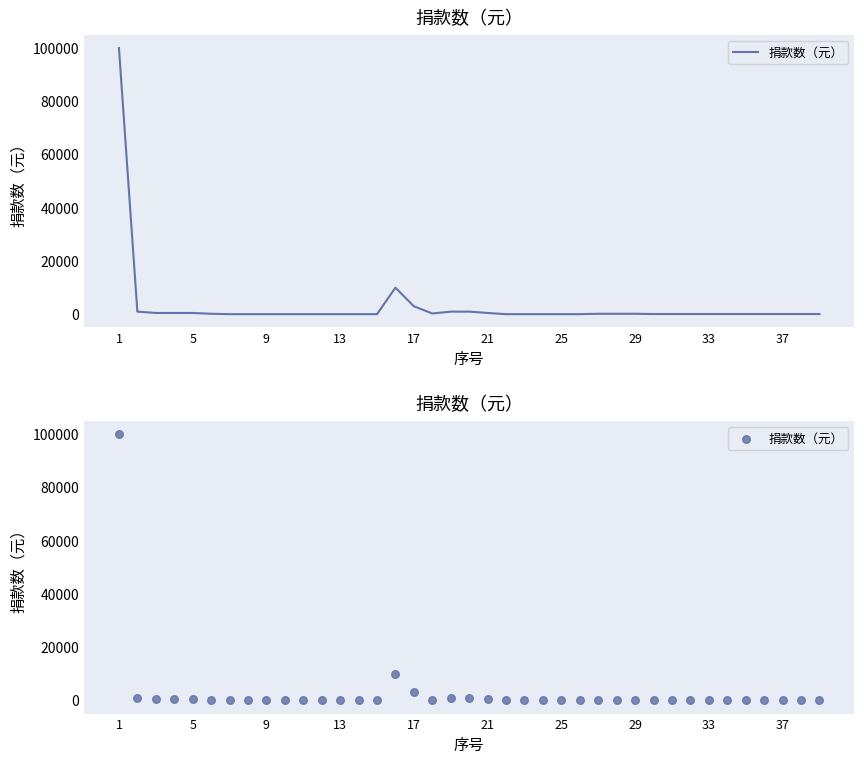

Which has a higher value, 34 or 35?

34